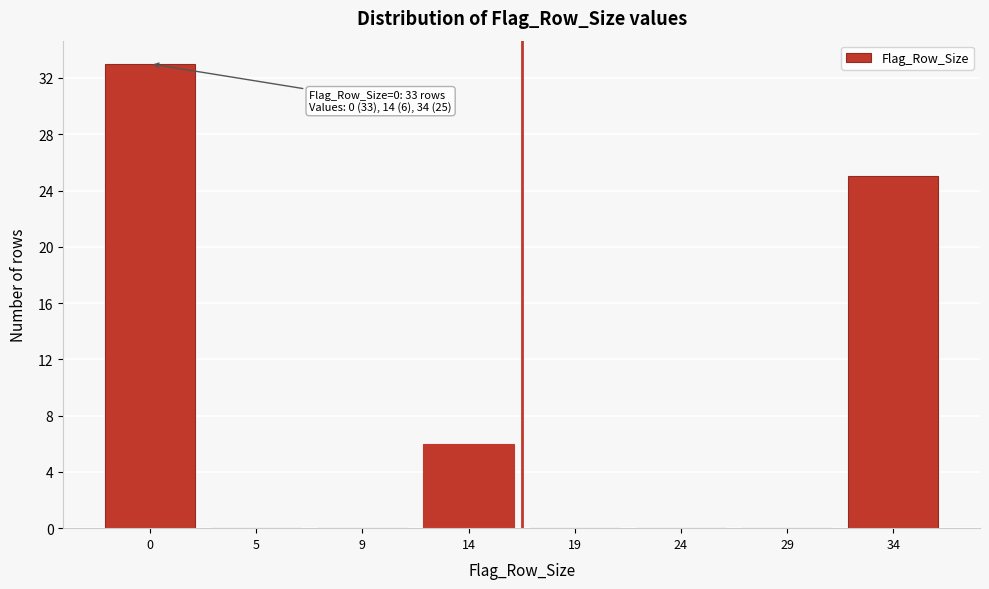

Reading left to right, extract all data points from this chart.

0=33	5=0	9=0	14=6	19=0	24=0	29=0	34=25